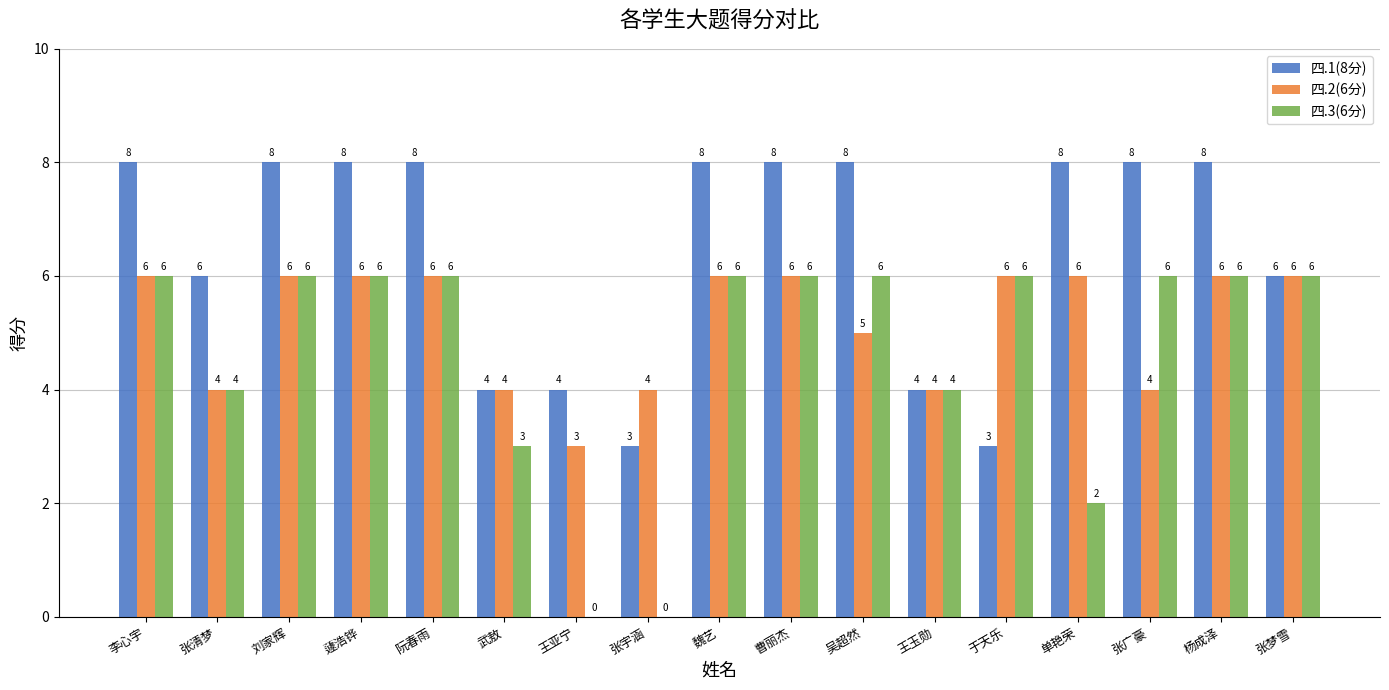

What is the sum of the 四.1(8分) values at 张梦雪 and 吴超然?

14